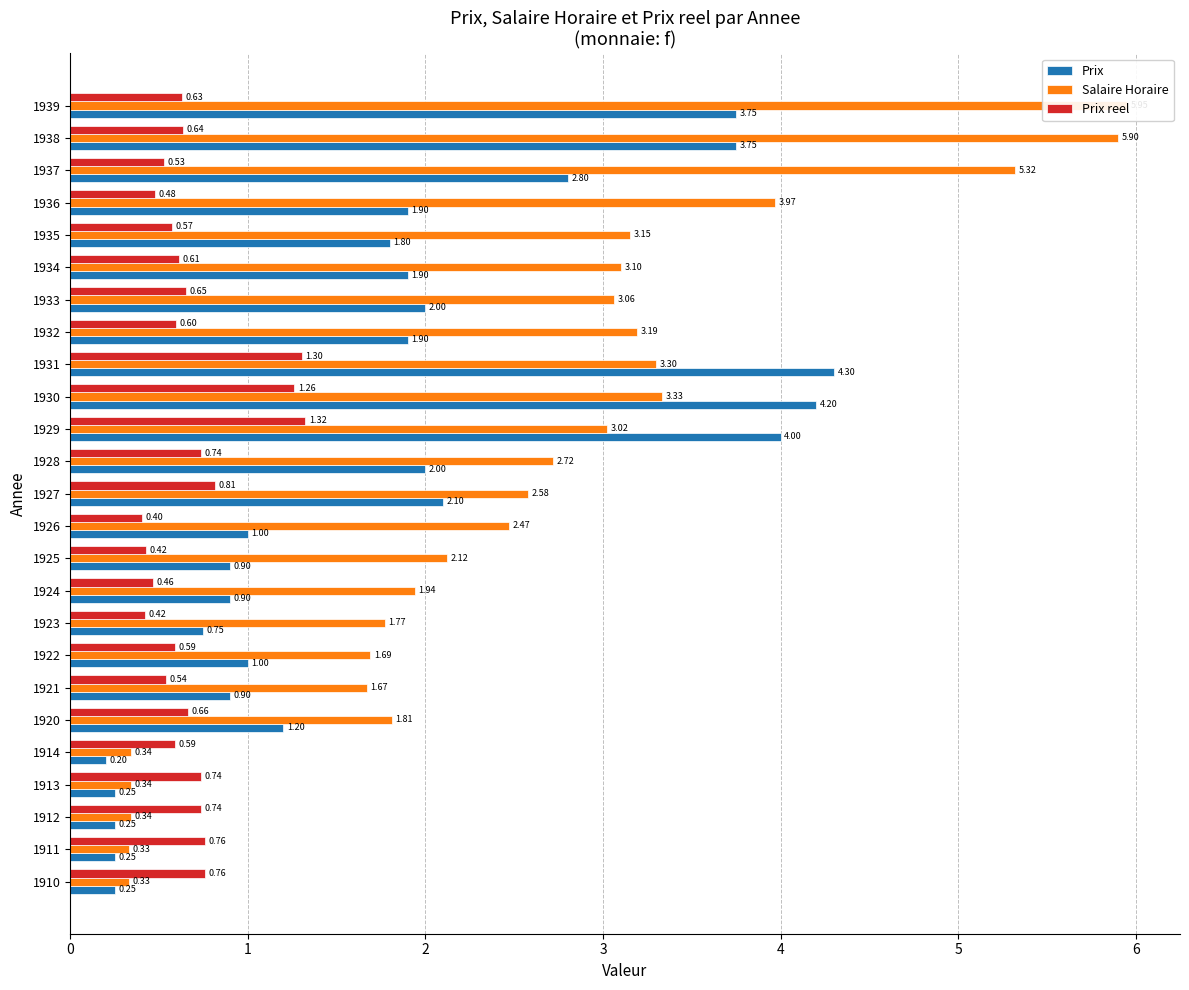

What is the value of the Prix reel bar at the 6th from the left?

0.7